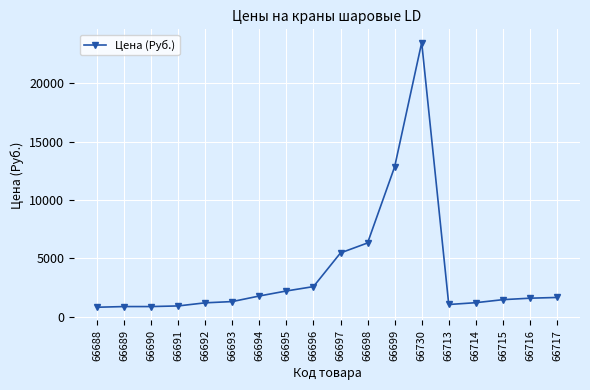

What is the ratio of the value at 66716 to the value at 66693?

1.2